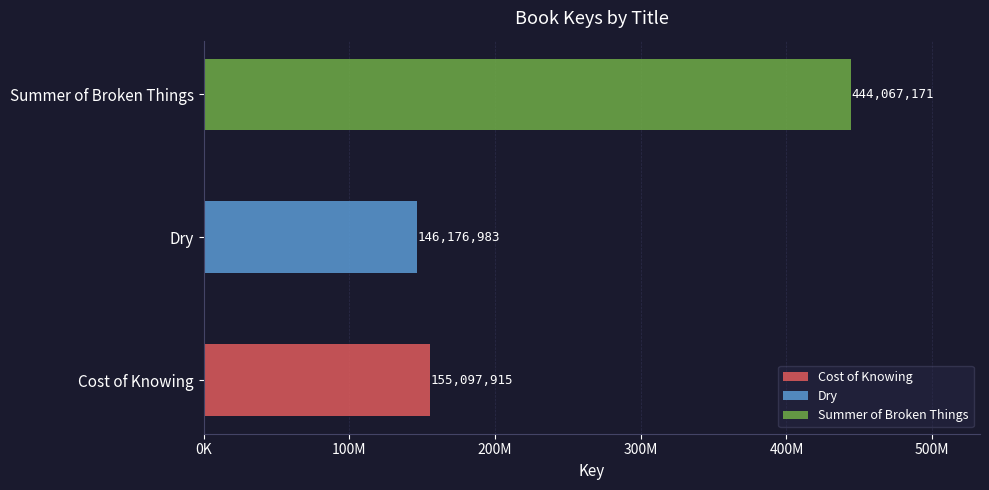

Rank the categories by value from lowest to highest.

Dry, Cost of Knowing, Summer of Broken Things